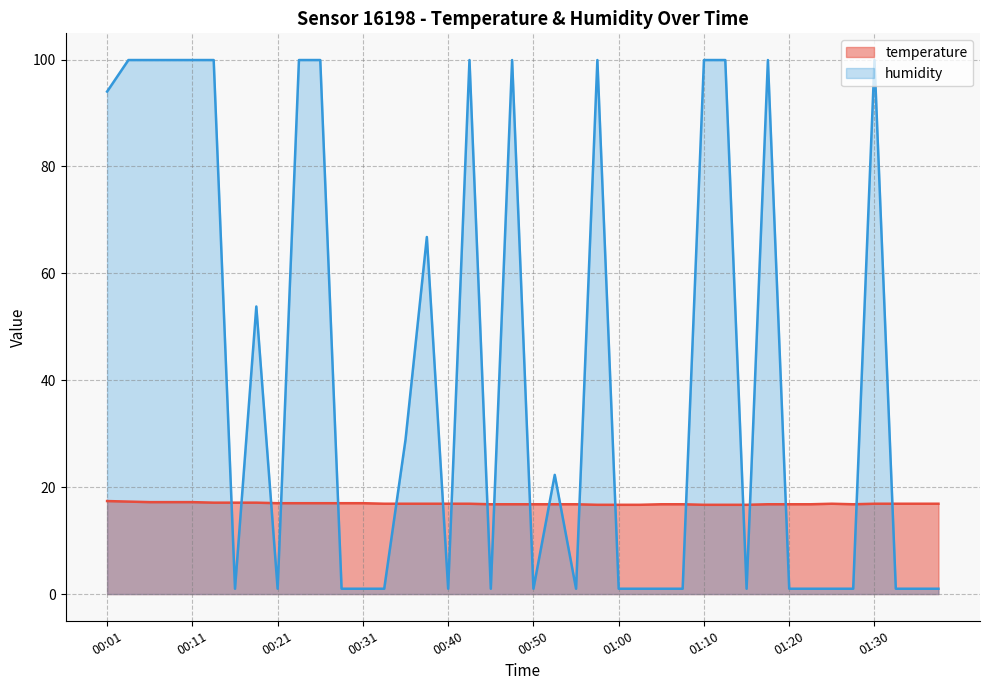

What is the lowest value of the humidity series?

1.0